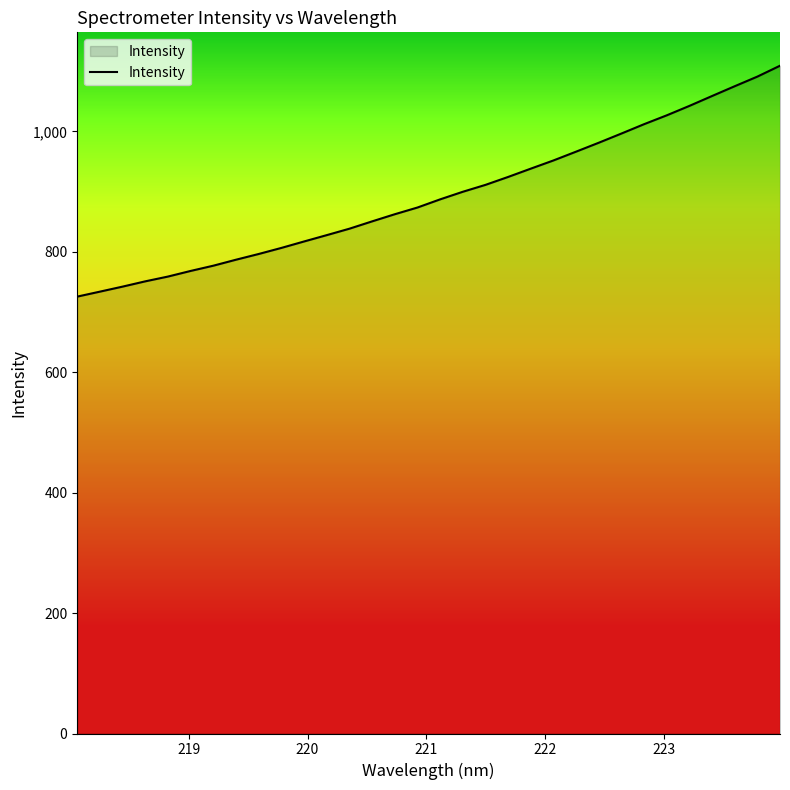

What is the difference between the maximum and minimum values?

383.4